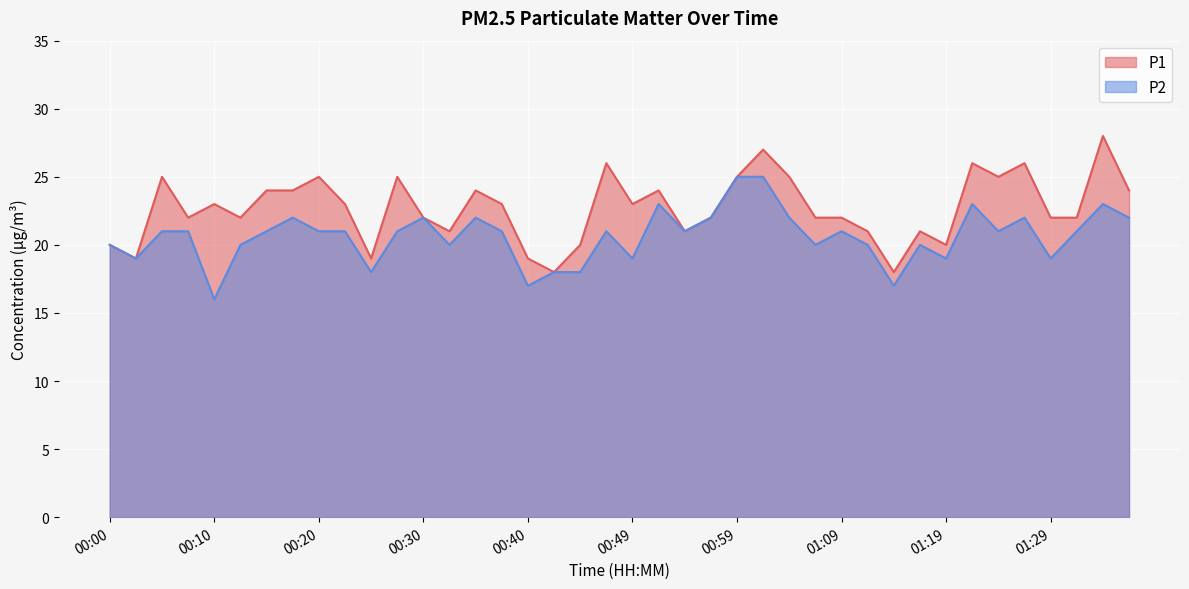

At which category does P2 reach its first local valley?

00:03